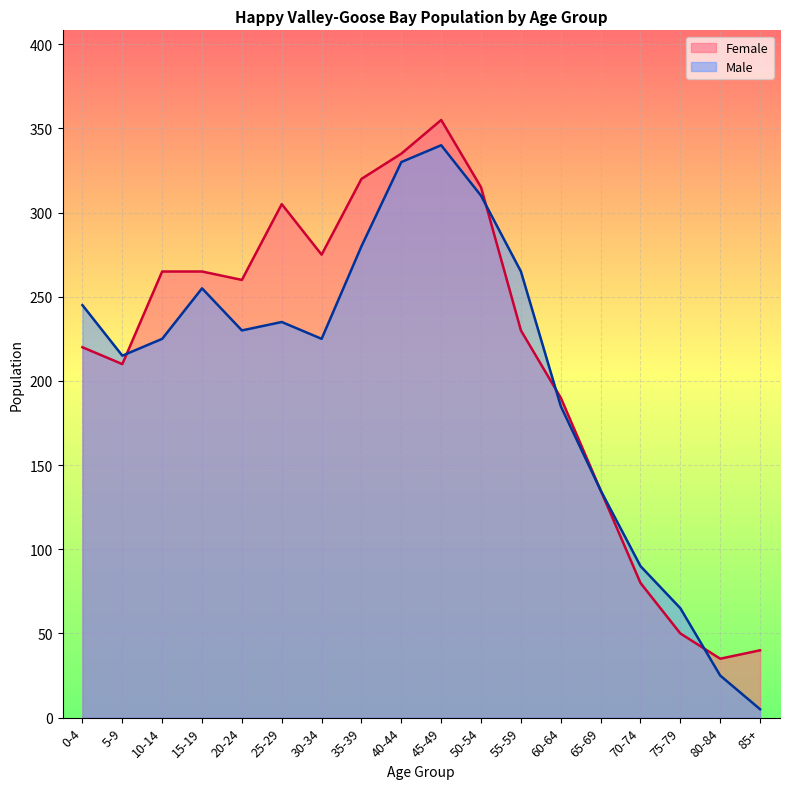

Which series has the largest range (max minus min)?

Male